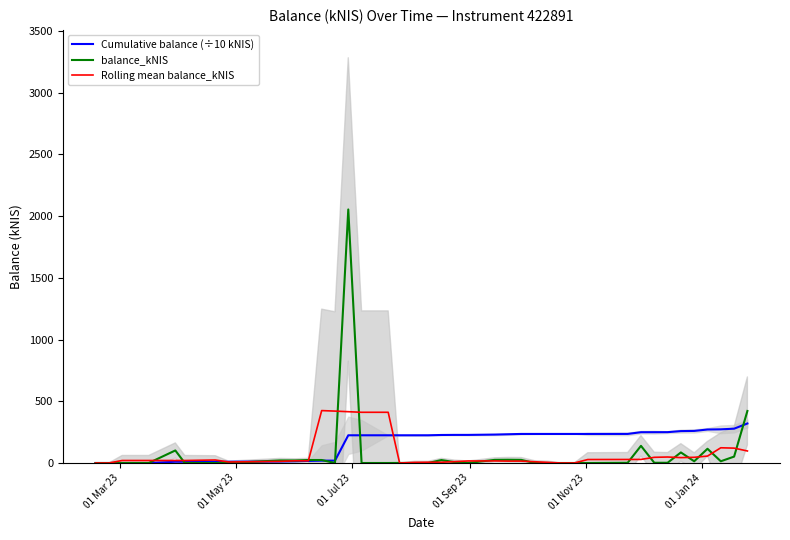

What are all the series names shown in the legend?

Cumulative balance (÷10 kNIS), balance_kNIS, Rolling mean balance_kNIS